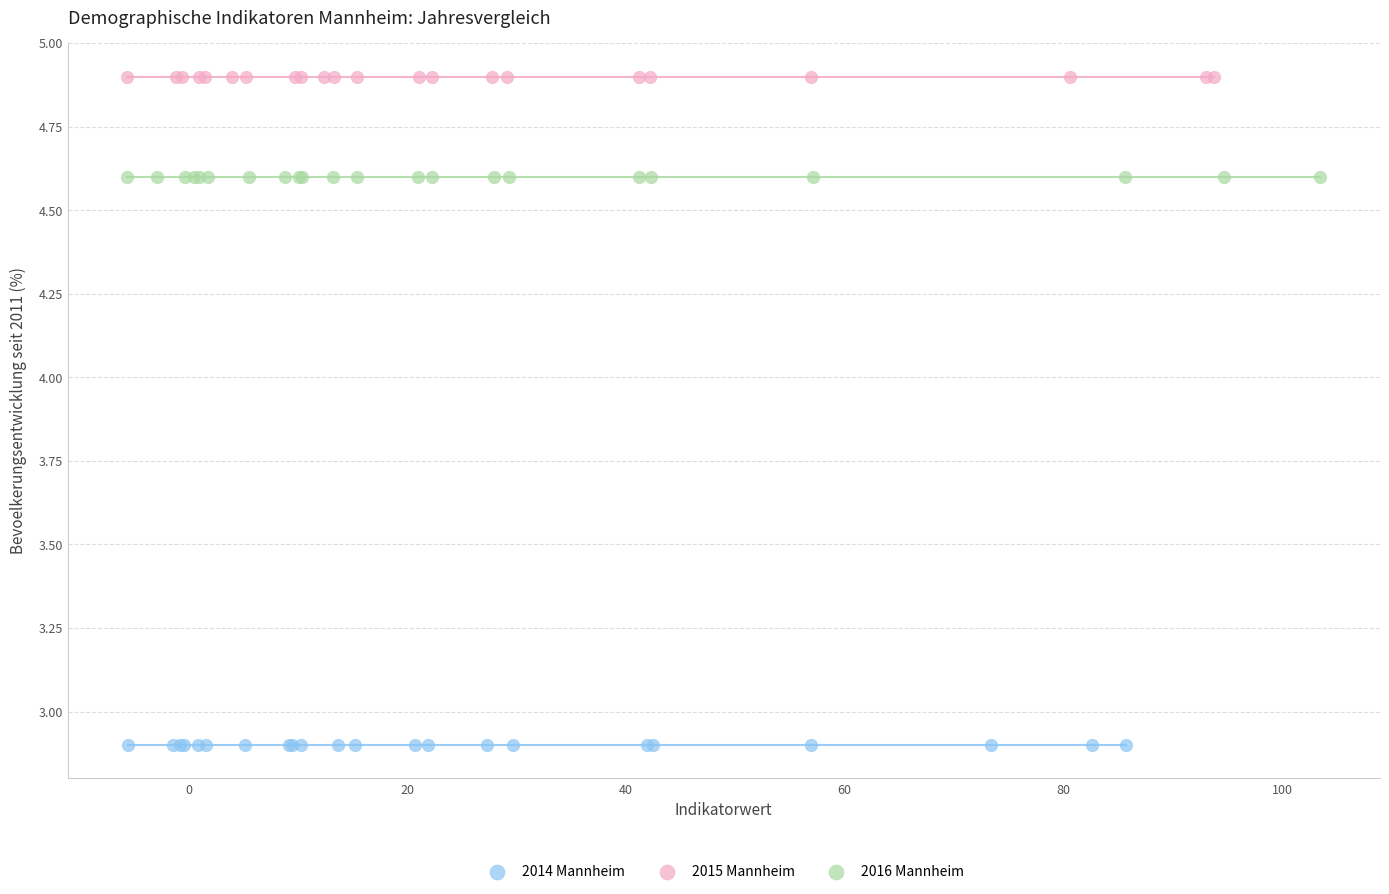

Which series contains the lowest Y value?

2014 Mannheim